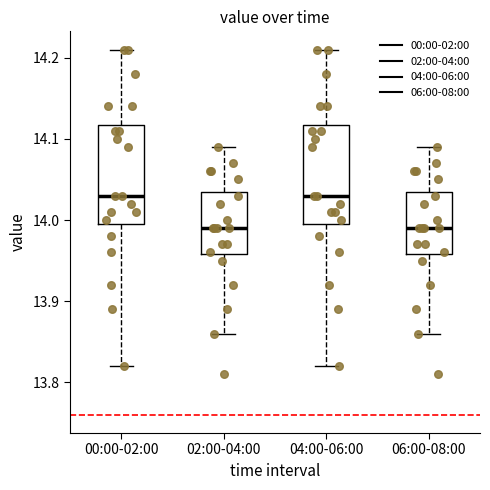

Where does the lower whisker of the box for 06:00-08:00 end on the y-axis? The values are not printed on the chart, so give them approximately, as read against the axis.

13.86